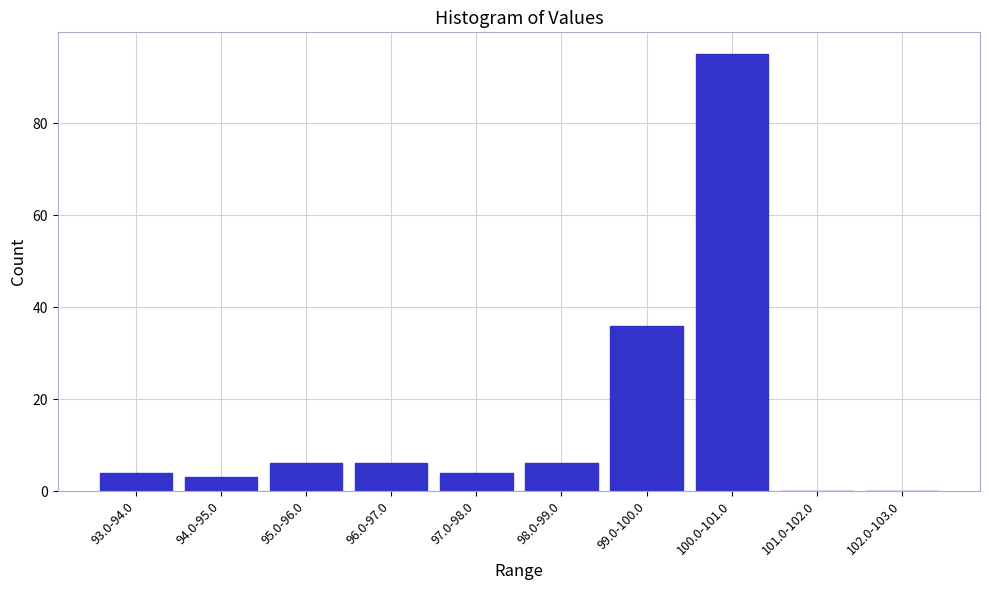

Reading left to right, transcribe all the data shown in this chart.

93.0-94.0=4	94.0-95.0=3	95.0-96.0=6	96.0-97.0=6	97.0-98.0=4	98.0-99.0=6	99.0-100.0=36	100.0-101.0=95	101.0-102.0=0	102.0-103.0=0